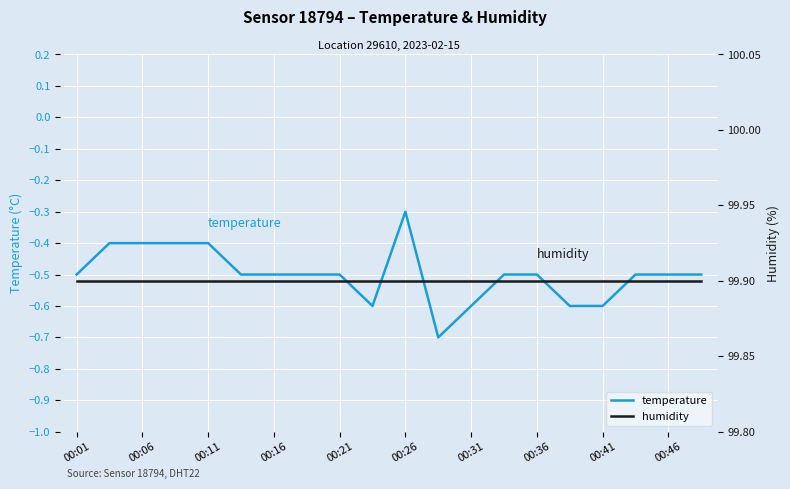

Reading left to right, extract all data points from this chart.

temperature: -0.5	-0.4	-0.4	-0.4	-0.4	-0.5	-0.5	-0.5	-0.5	-0.6	-0.3	-0.7	-0.6	-0.5	-0.5	-0.6	-0.6	-0.5	-0.5	-0.5
humidity: 99.9	99.9	99.9	99.9	99.9	99.9	99.9	99.9	99.9	99.9	99.9	99.9	99.9	99.9	99.9	99.9	99.9	99.9	99.9	99.9